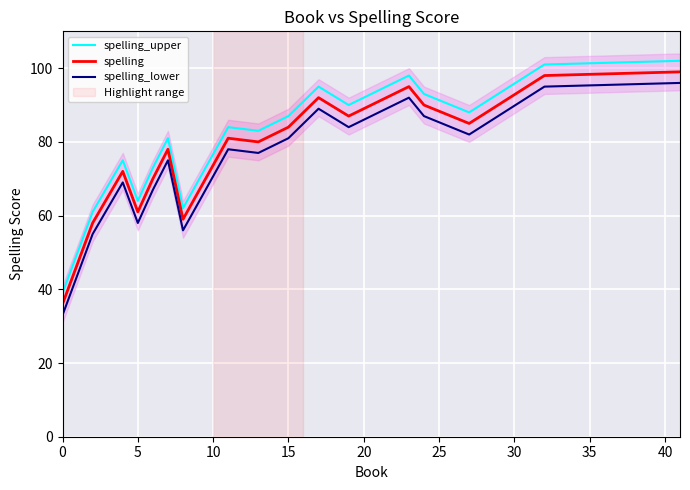

Is it true that spelling equals 61 at 5?

True